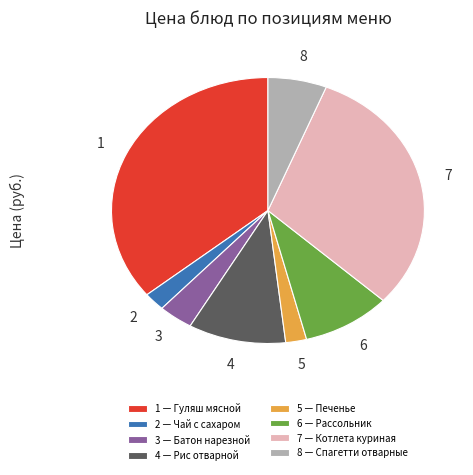

Combined, do 5 — Печенье and 3 — Батон нарезной account for over 50%?

No